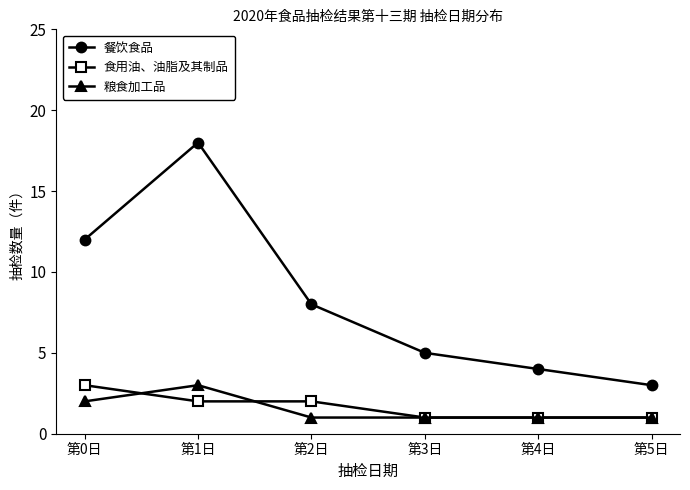

What is the label of the 6th point from the right?

第0日